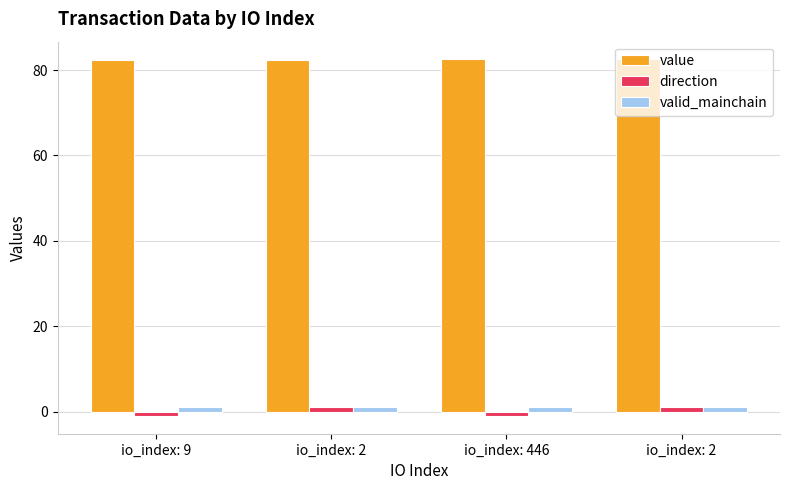

What are all the series names shown in the legend?

value, direction, valid_mainchain